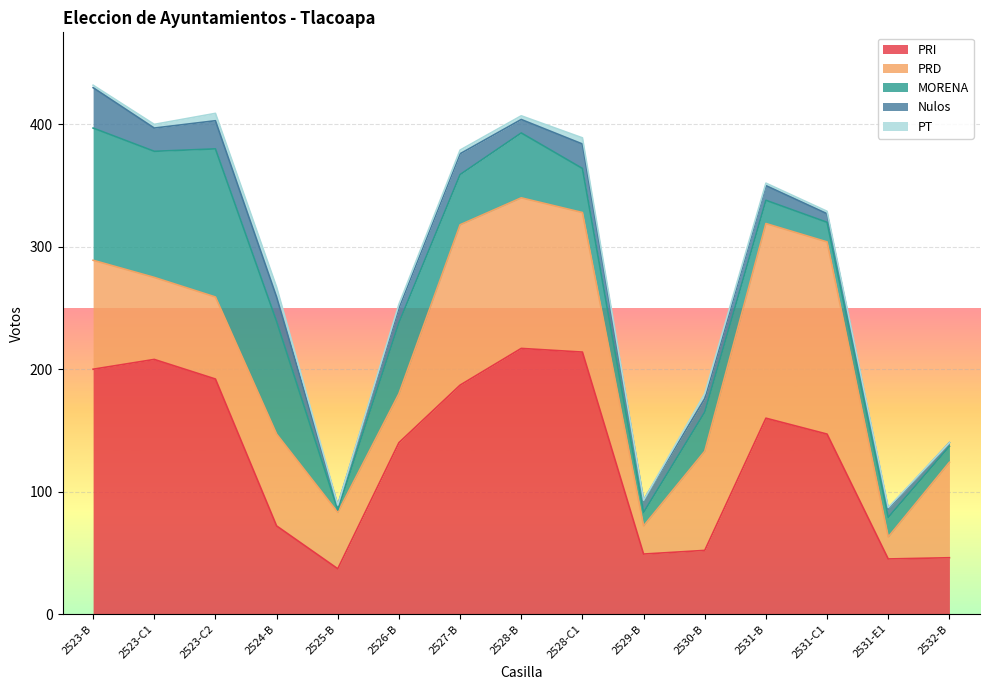

The MORENA series shows 15 at 2526-B. True or false?

False